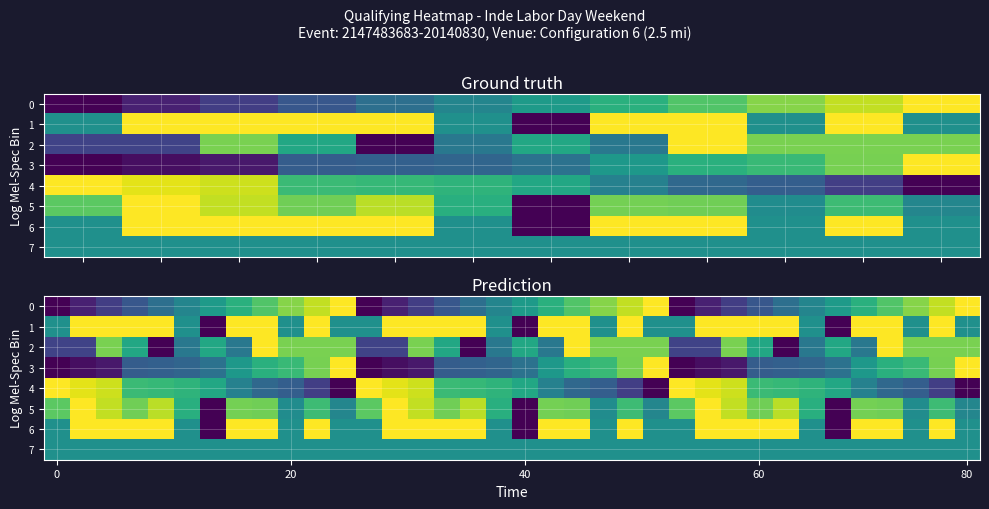

How many 2 values are between 0 and 1?

36